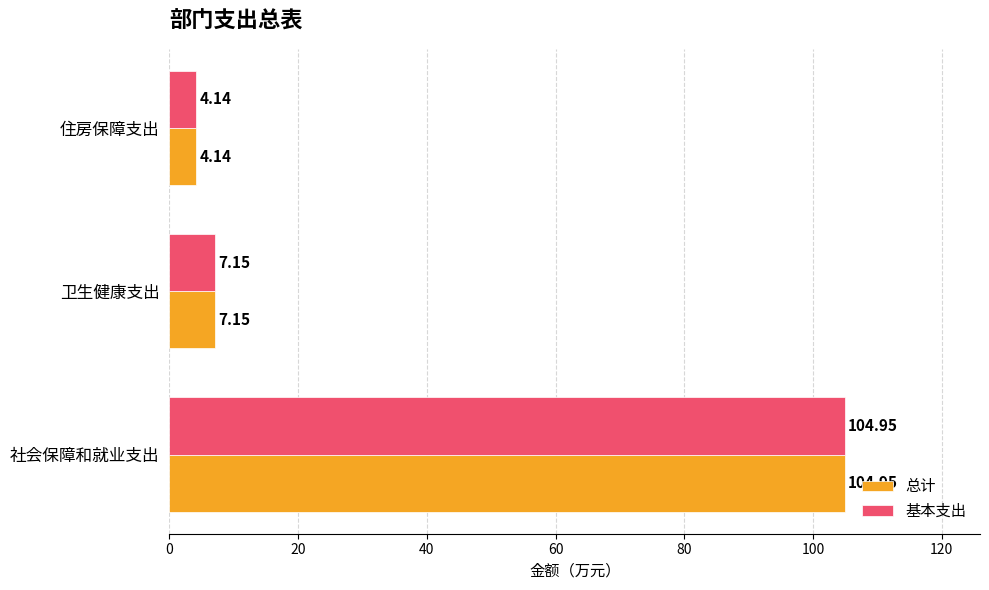

List the labels in order of 基本支出 value, smallest first.

住房保障支出, 卫生健康支出, 社会保障和就业支出